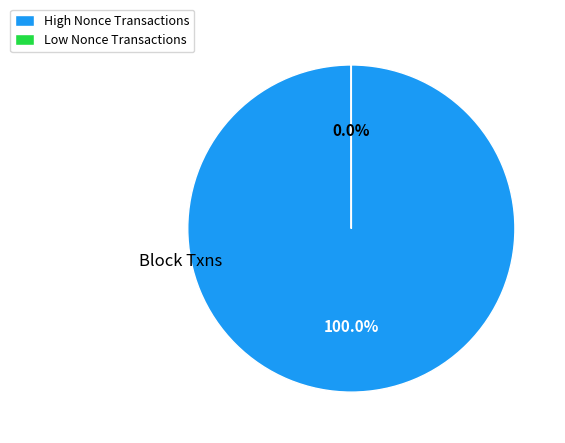

The 75598 slice represents 38% of the pie. True or false?

False